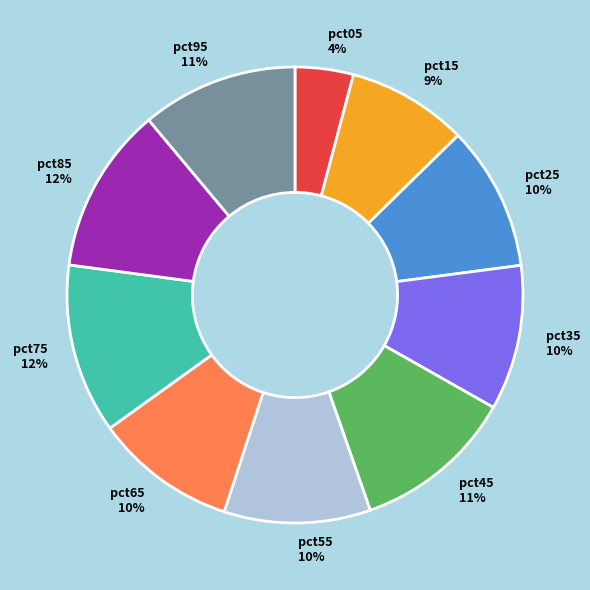

Is the sum of pct95 and pct65 greater than half?

No